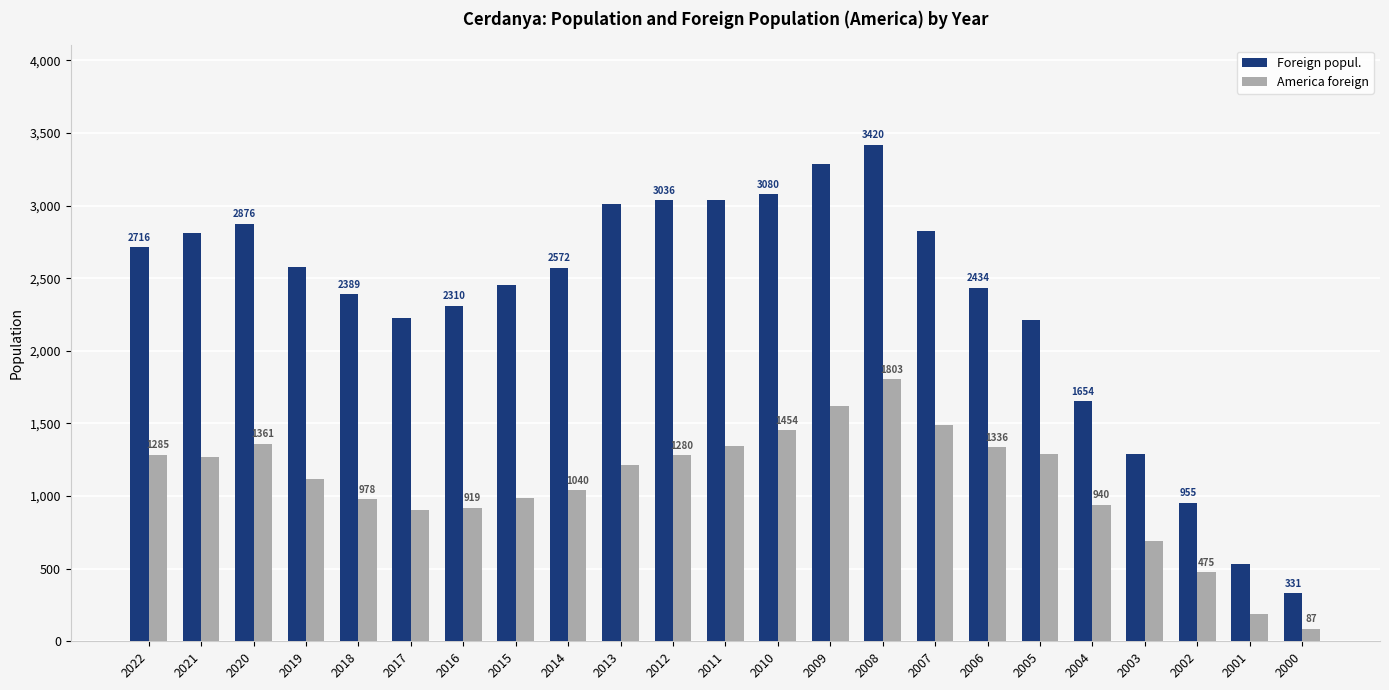

What is the difference between the second highest and second lowest values in the Foreign popul. series?

2754